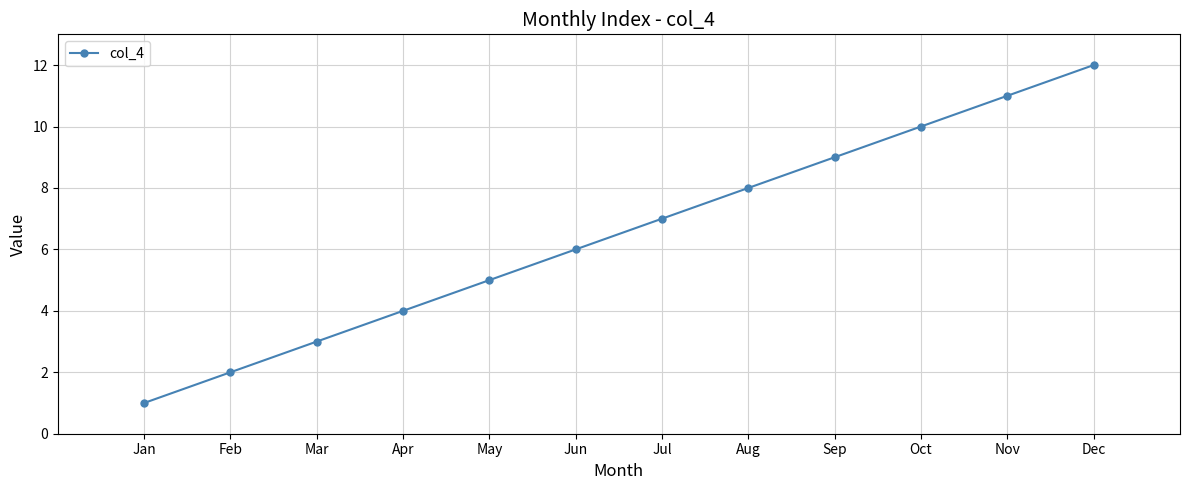

Reading right to left, transcribe all the data shown in this chart.

Dec=12	Nov=11	Oct=10	Sep=9	Aug=8	Jul=7	Jun=6	May=5	Apr=4	Mar=3	Feb=2	Jan=1